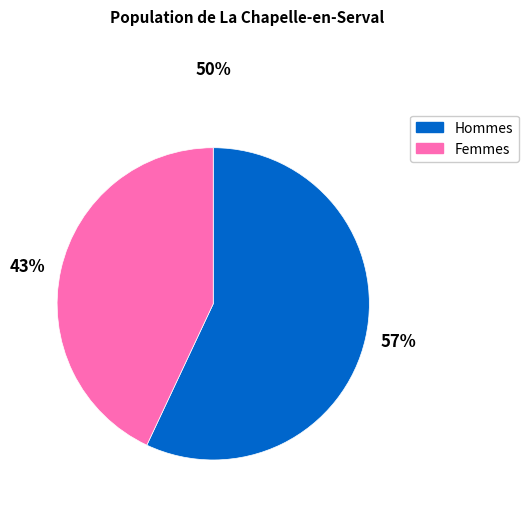

Is the sum of 57% and 43% greater than half?

Yes